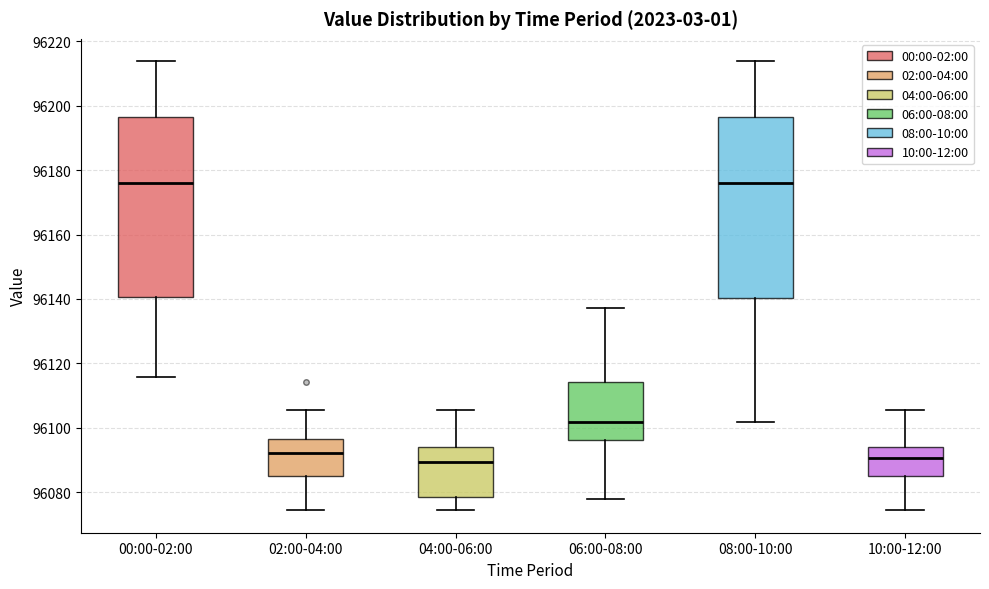

Reading left to right, read every box against the y-axis: the position of its median line, the range the box covers, and the ends of its whiskers. The values are not printed on the chart, so give them approximately, as read against the axis.

00:00-02:00: median 96176, box 96140 to 96196, whiskers 96116 to 96214
02:00-04:00: median 96092, box 96086 to 96096, whiskers 96074 to 96106
04:00-06:00: median 96090, box 96078 to 96094, whiskers 96074 to 96106
06:00-08:00: median 96102, box 96096 to 96114, whiskers 96078 to 96138
08:00-10:00: median 96176, box 96140 to 96196, whiskers 96102 to 96214
10:00-12:00: median 96090, box 96086 to 96094, whiskers 96074 to 96106